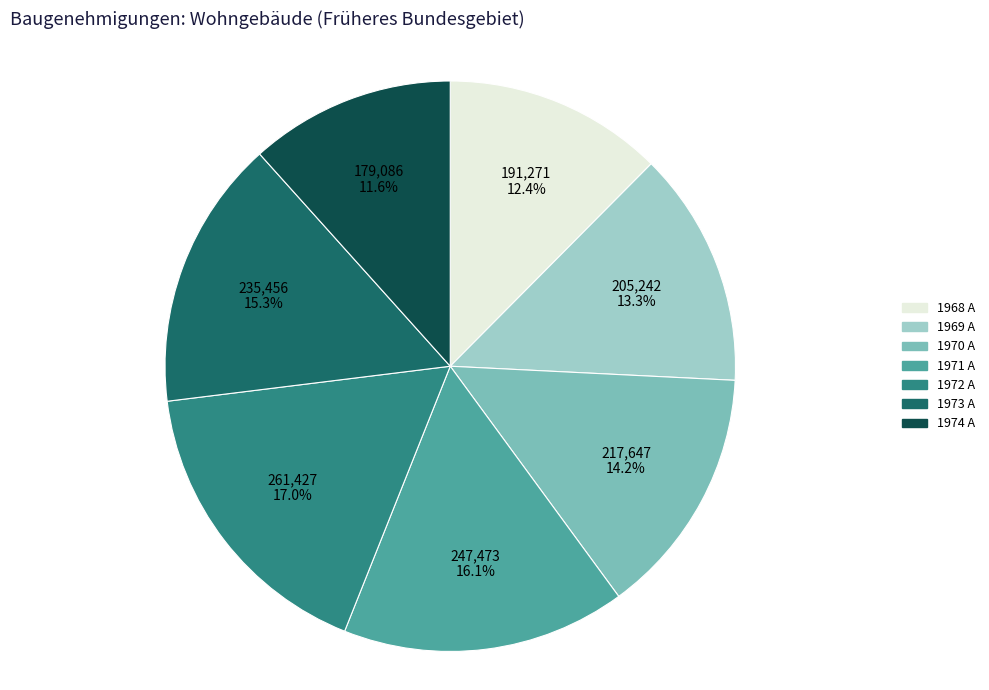

Is there any slice that represents more than half of the pie?

No